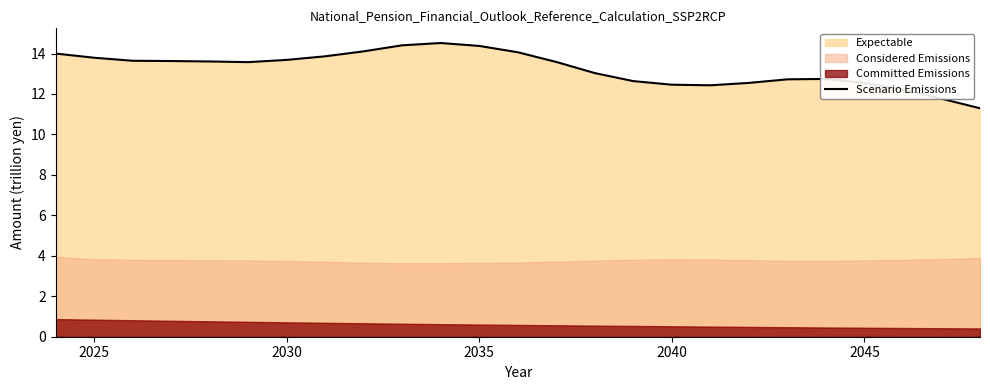

What is the value of the 10th point from the left?

14.4